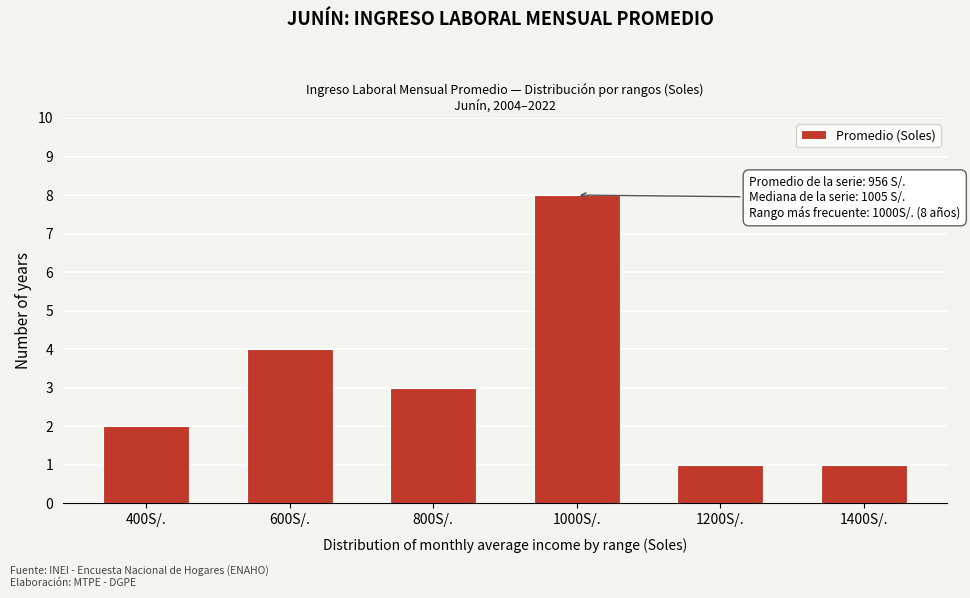

Reading left to right, transcribe all the data shown in this chart.

400S/.=2	600S/.=4	800S/.=3	1000S/.=8	1200S/.=1	1400S/.=1